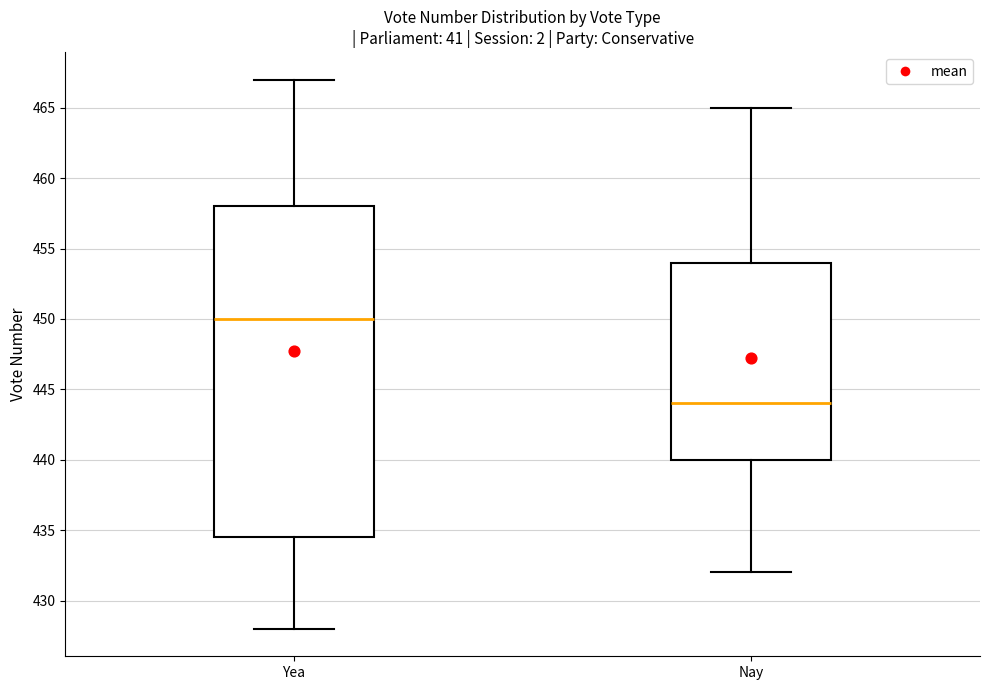

Reading left to right, read every box against the y-axis: the position of its median line, the range the box covers, and the ends of its whiskers. The values are not printed on the chart, so give them approximately, as read against the axis.

Yea: median 450.0, box 434.5 to 458.0, whiskers 428.0 to 467.0
Nay: median 444.0, box 440.0 to 454.0, whiskers 432.0 to 465.0